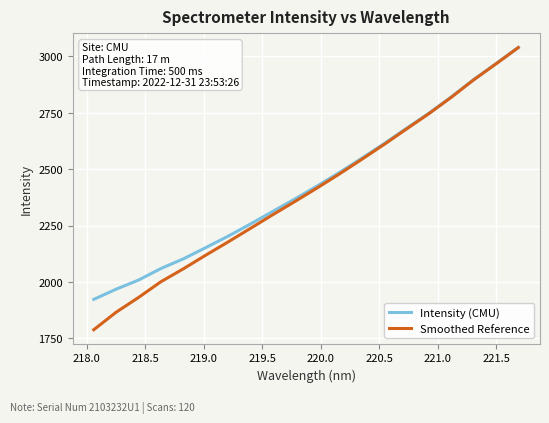

What is the minimum value shown in the chart?

1788.3